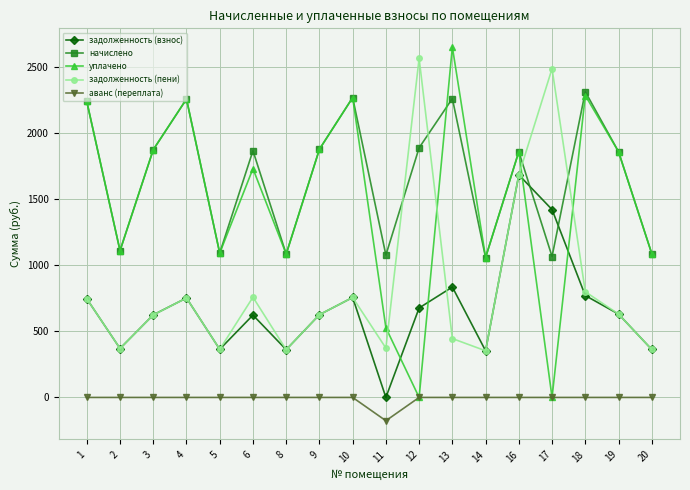

What is the total value across all series at 10?

6046.7